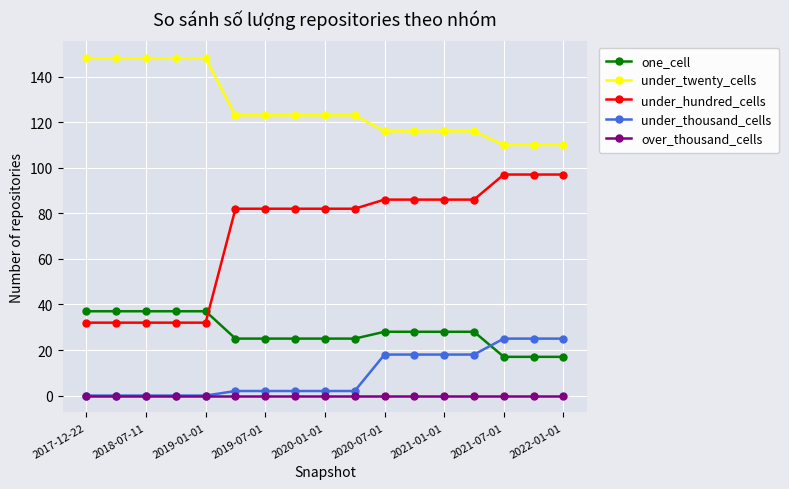

What is the greatest value displayed?

148